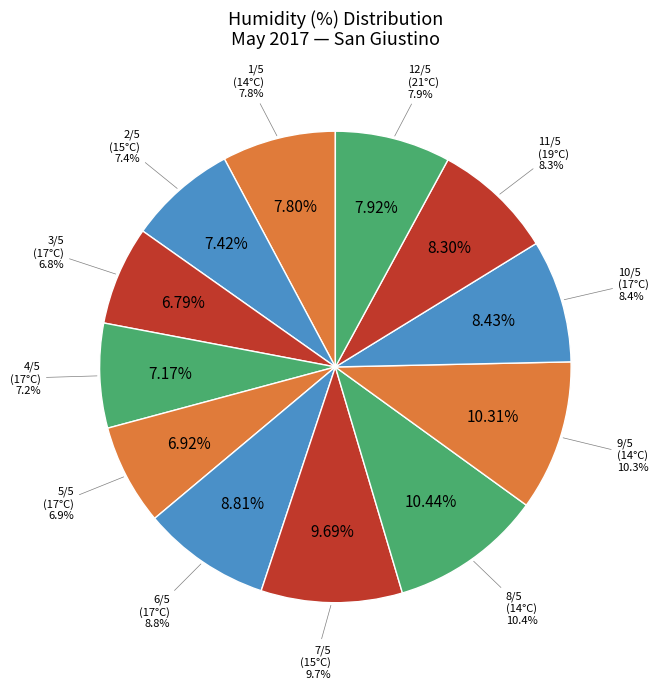

To the nearest percent, what is the average slice percentage?

8%